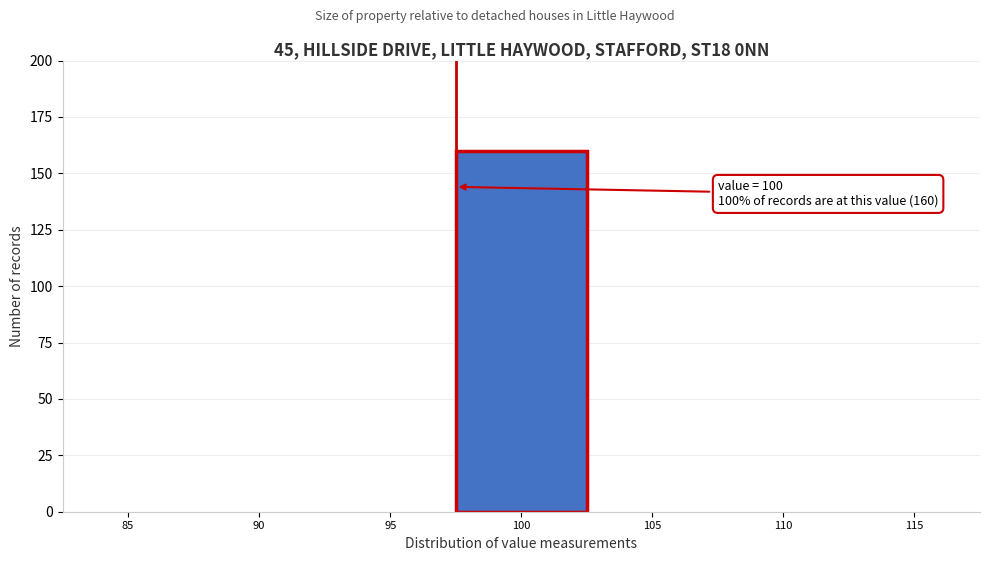

Reading right to left, list all the values displayed in this chart.

115=0	110=0	105=0	100=160	95=0	90=0	85=0